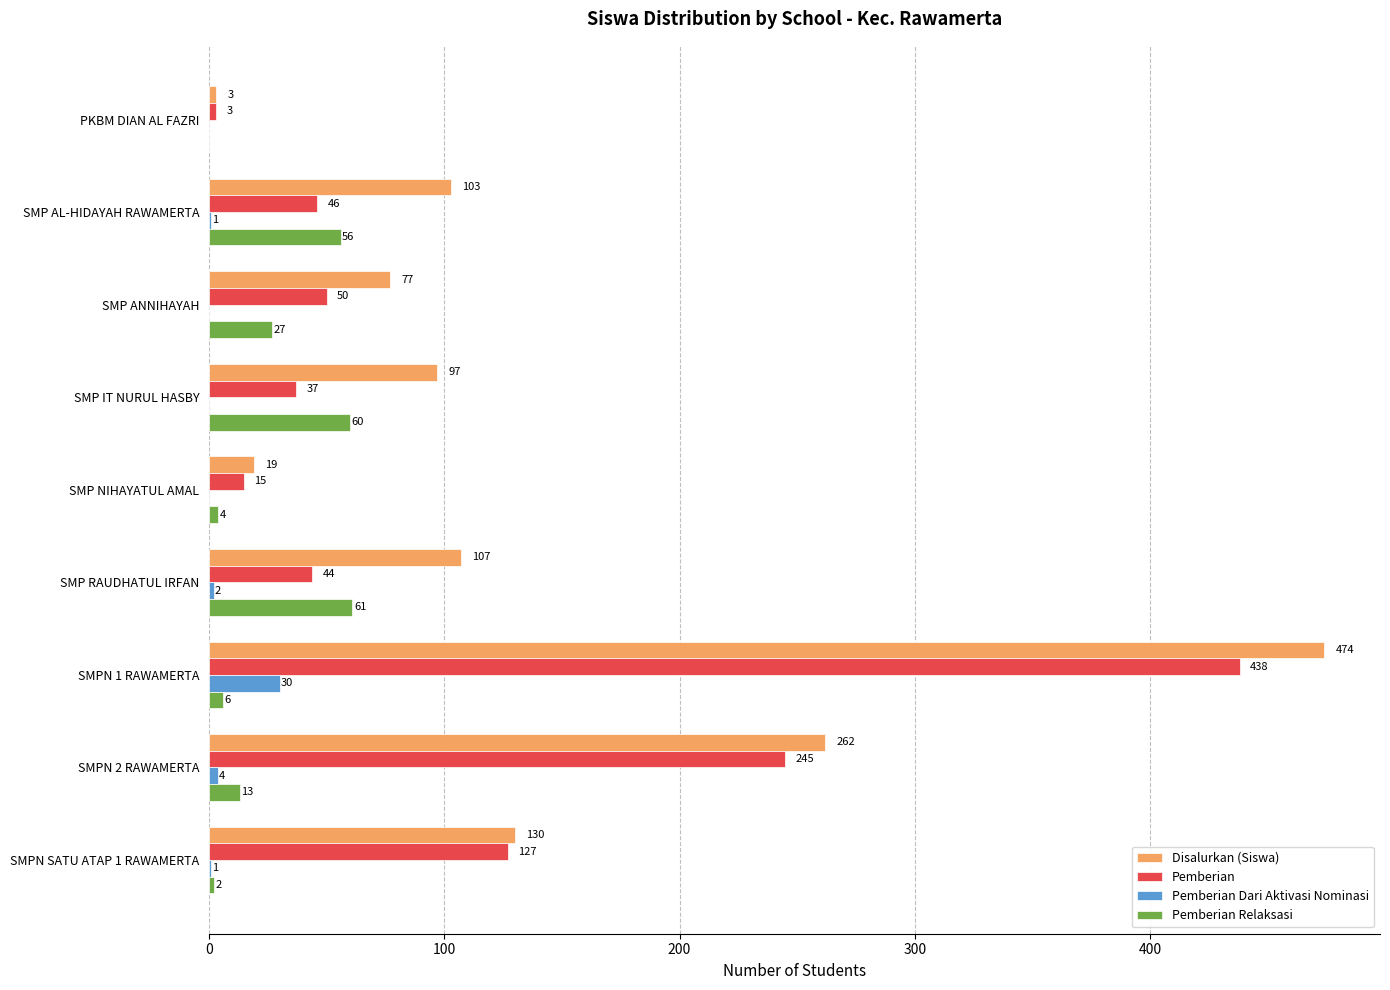

The Pemberian Dari Aktivasi Nominasi series shows 18 at SMP ANNIHAYAH. True or false?

False